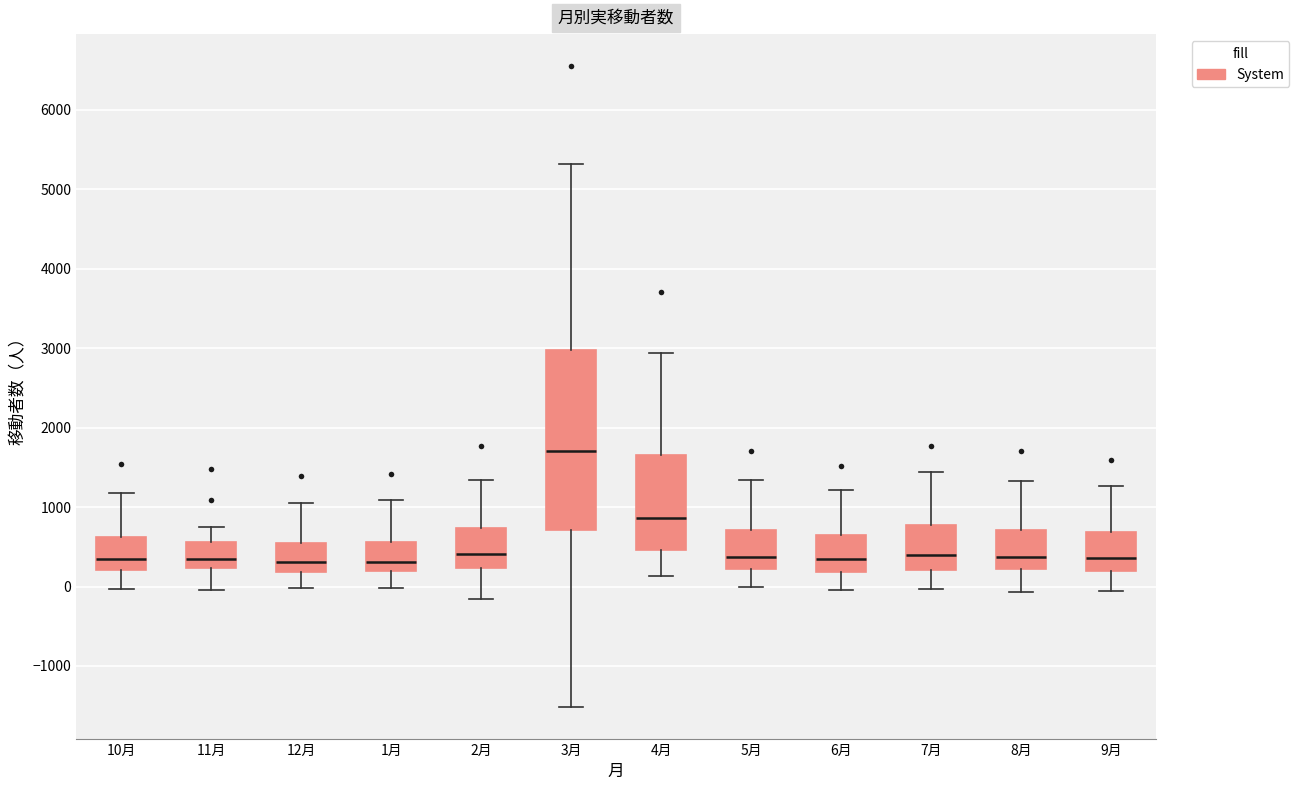

Reading left to right, transcribe this box plot: for each box, give where its median line is, the range the box spans, and where its two whiskers end, as read against the y-axis. The values are not printed on the chart, so give them approximately, as read against the axis.

10月: median 300, box 200 to 600, whiskers 0 to 1200
11月: median 300, box 200 to 600, whiskers 0 to 800
12月: median 300, box 200 to 500, whiskers 0 to 1100
1月: median 300, box 200 to 600, whiskers 0 to 1100
2月: median 400, box 200 to 700, whiskers -200 to 1300
3月: median 1700, box 700 to 3000, whiskers -1500 to 5300
4月: median 900, box 500 to 1700, whiskers 100 to 2900
5月: median 400, box 200 to 700, whiskers 0 to 1300
6月: median 400, box 200 to 600, whiskers 0 to 1200
7月: median 400, box 200 to 800, whiskers 0 to 1400
8月: median 400, box 200 to 700, whiskers -100 to 1300
9月: median 400, box 200 to 700, whiskers -100 to 1300